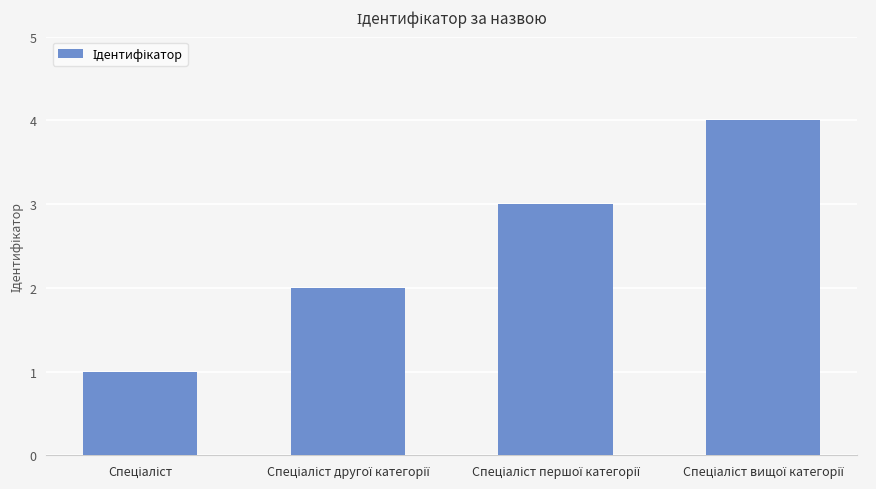

What is the difference between the maximum and minimum values?

3